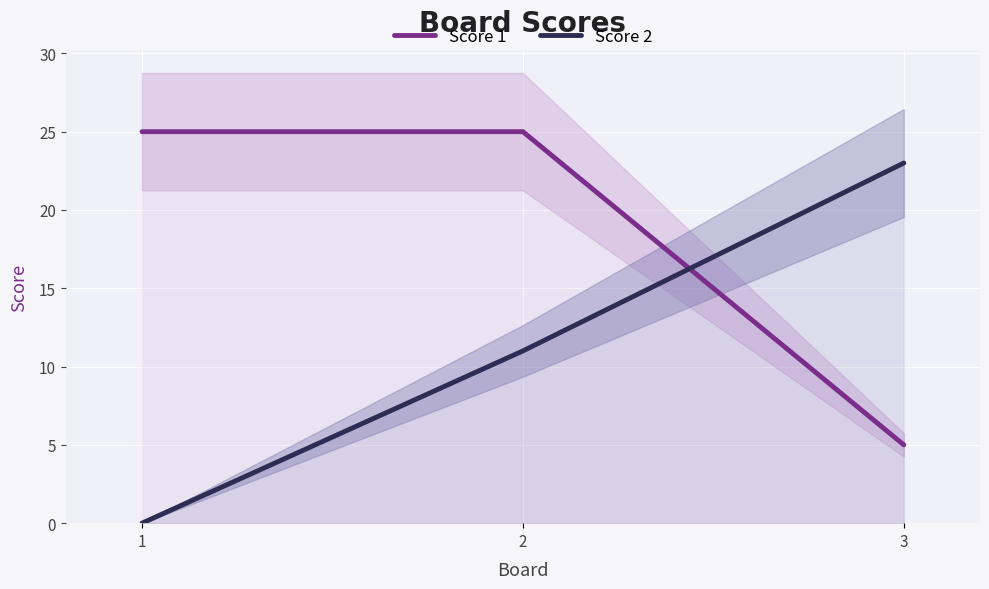

Which series has the widest spread of values?

Score 2